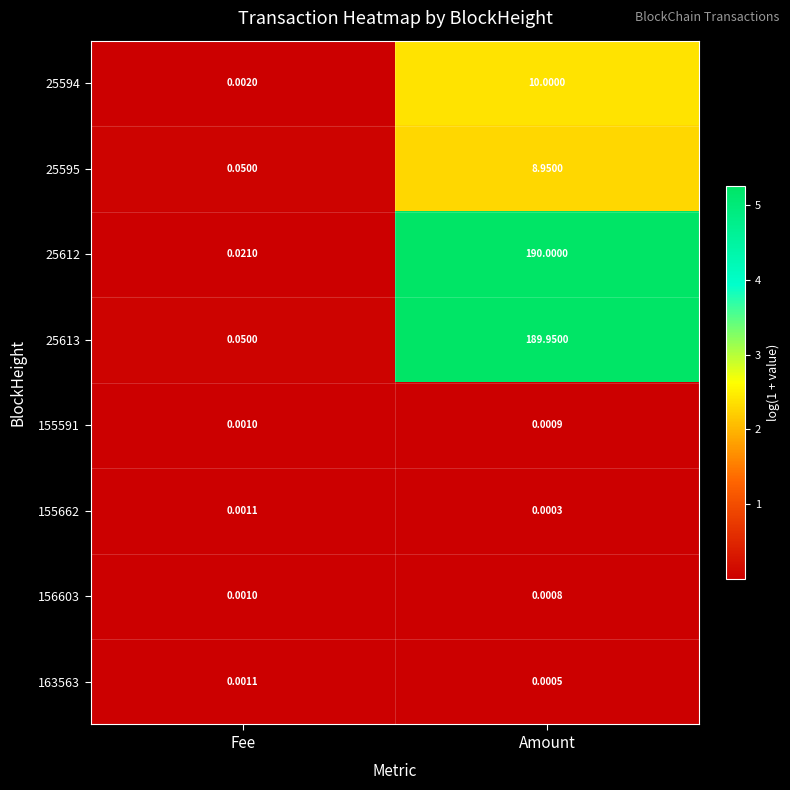

Which category has the lowest value in the 163563 series?

Amount